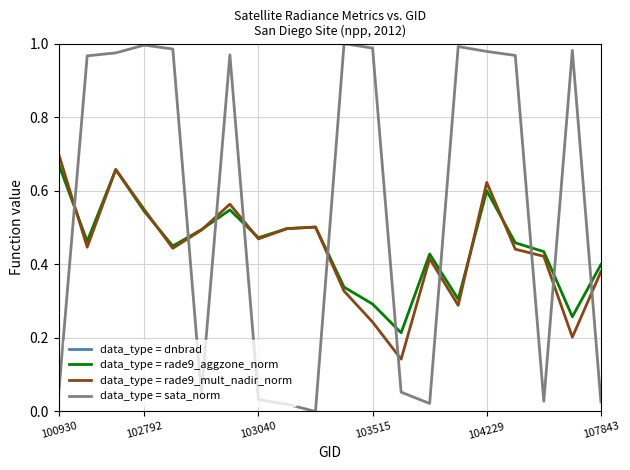

At how many categories does at least one series exceed 0?

20